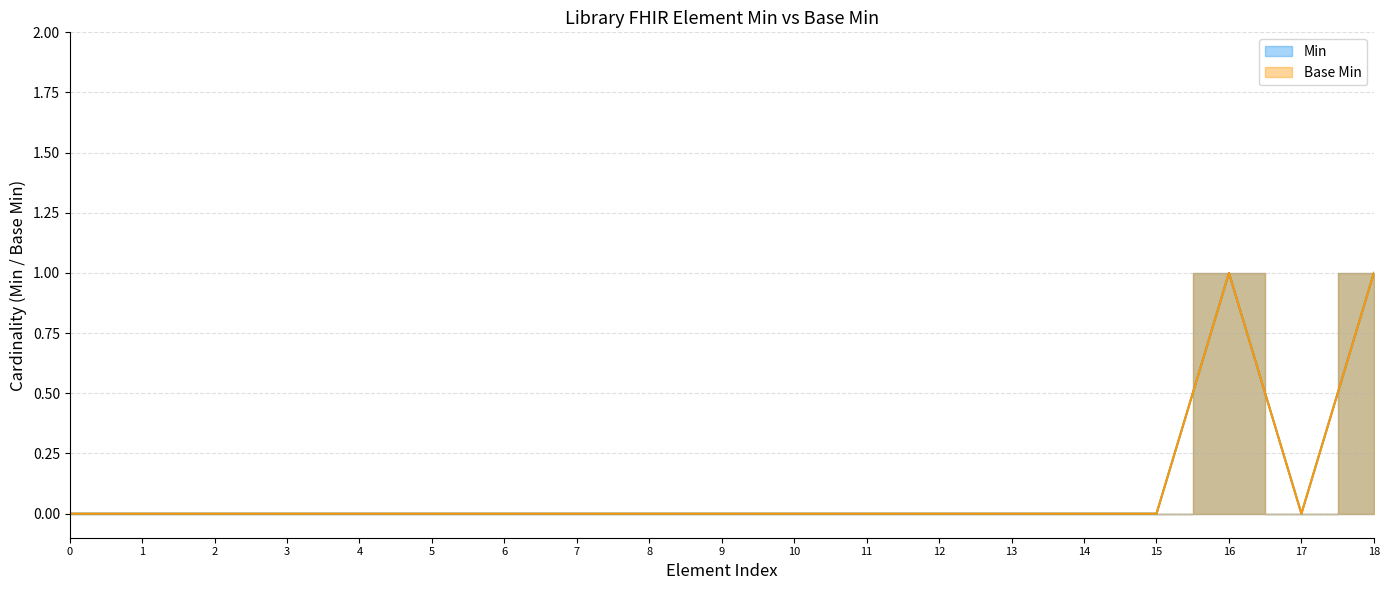

What is the sum of all Base Min values?

2